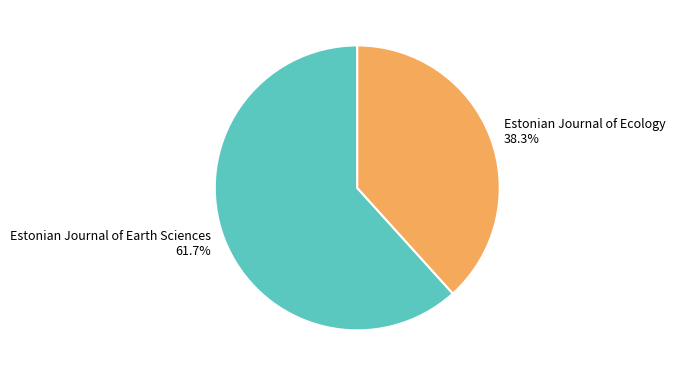

To the nearest percent, what is the difference between the largest and smallest slice percentages?

23%